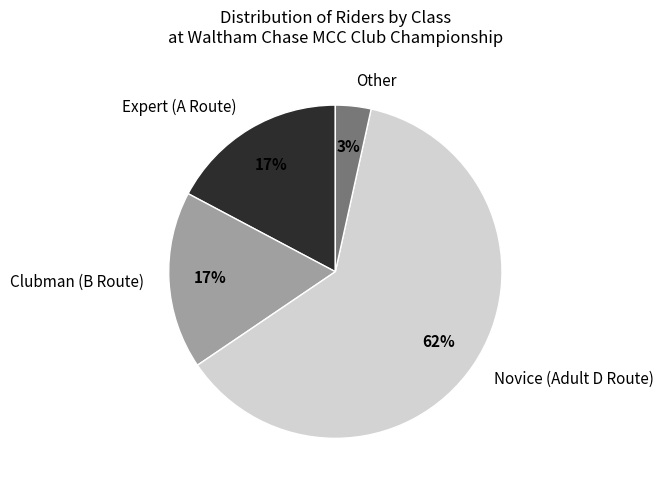

Which slice represents more than half of the pie?

Novice (Adult D Route)